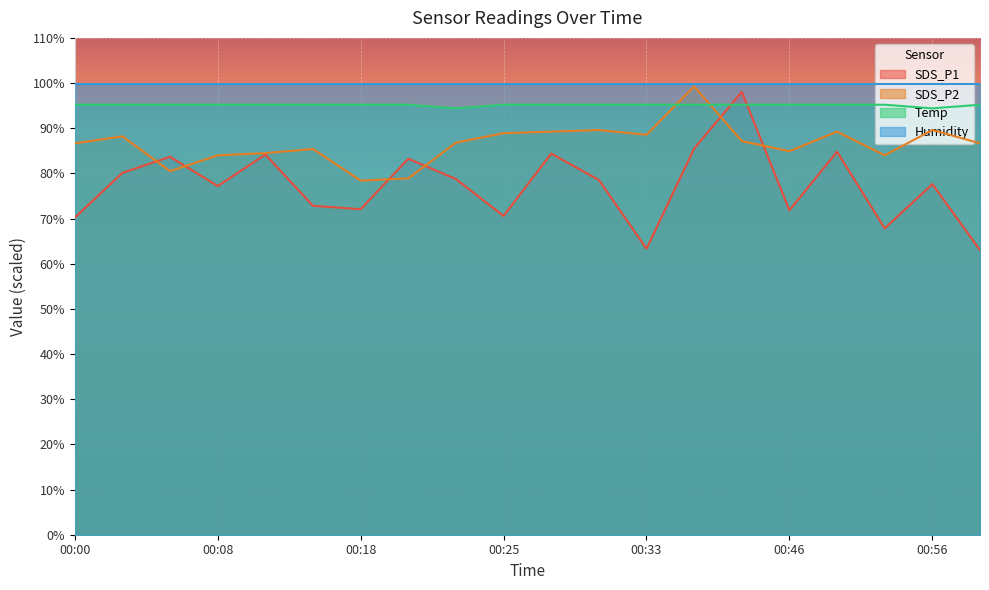

What is the sum of the Temp values at 00:44 and 00:10?

190.4